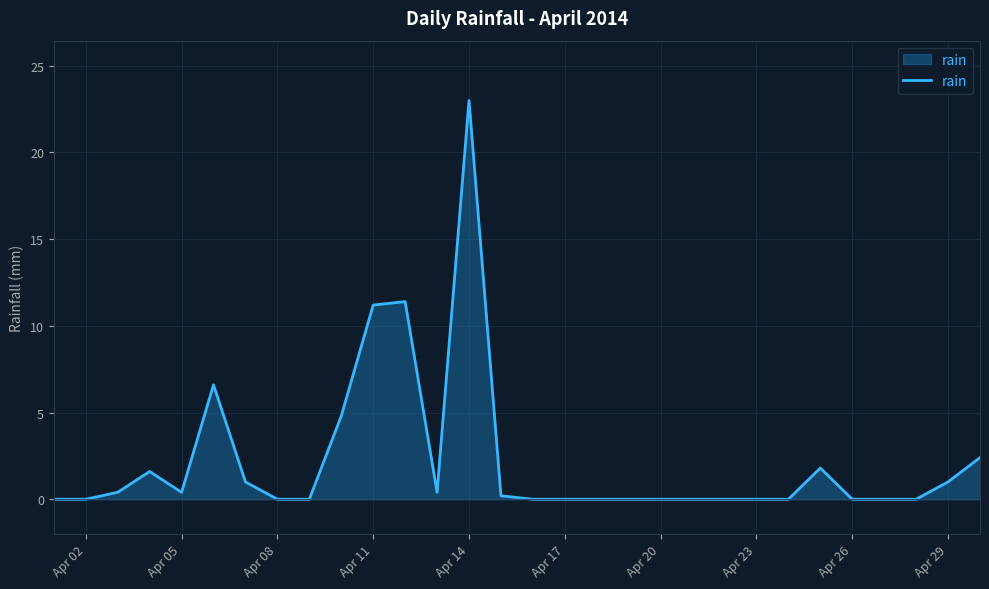

Does the chart have visible grid lines?

Yes